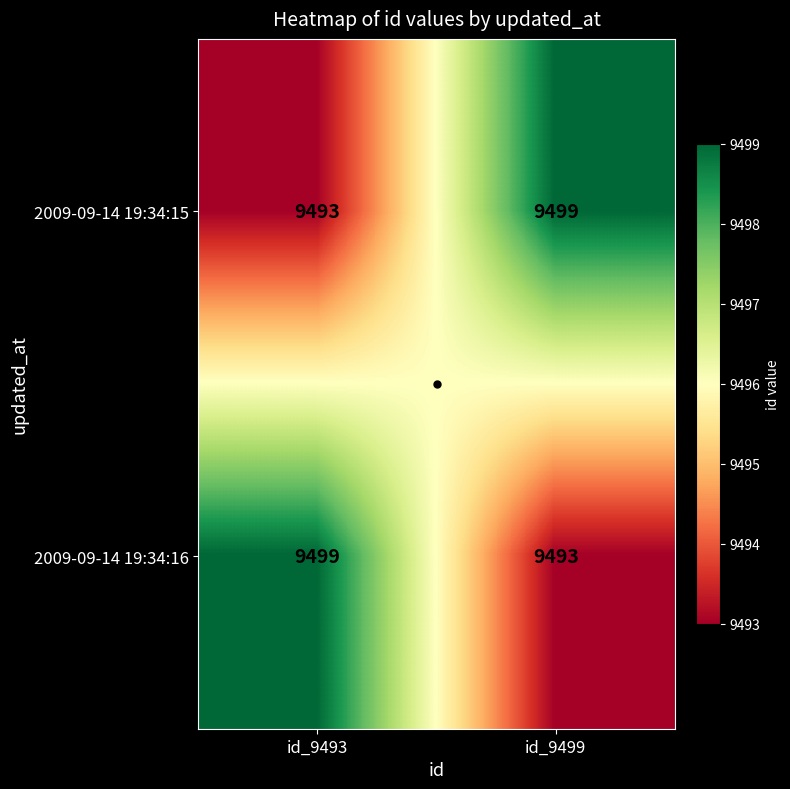

What is the sum of all 2009-09-14 19:34:15 values?

18992